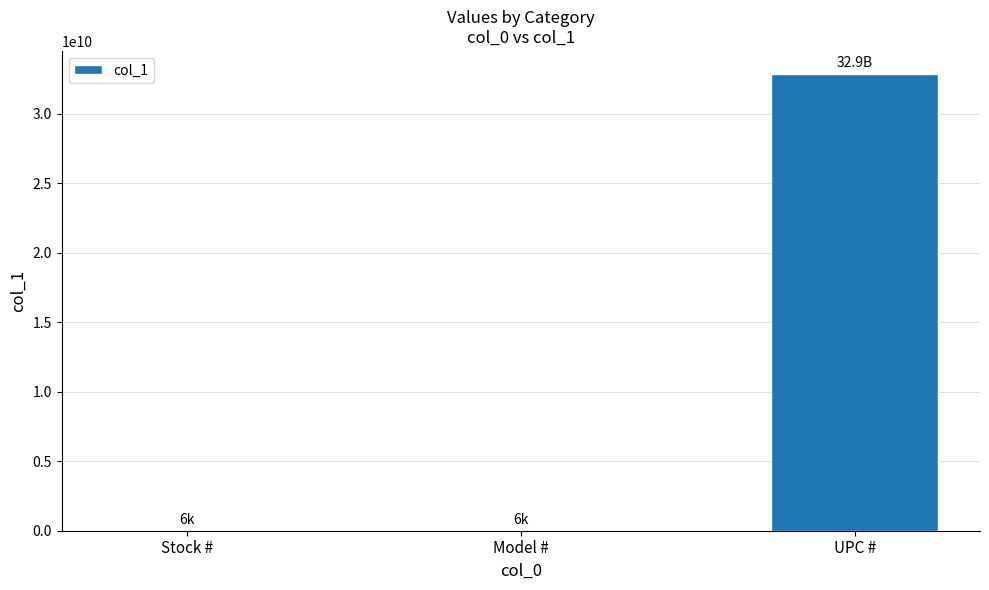

How many values are between 6412 and 32886751547?

3